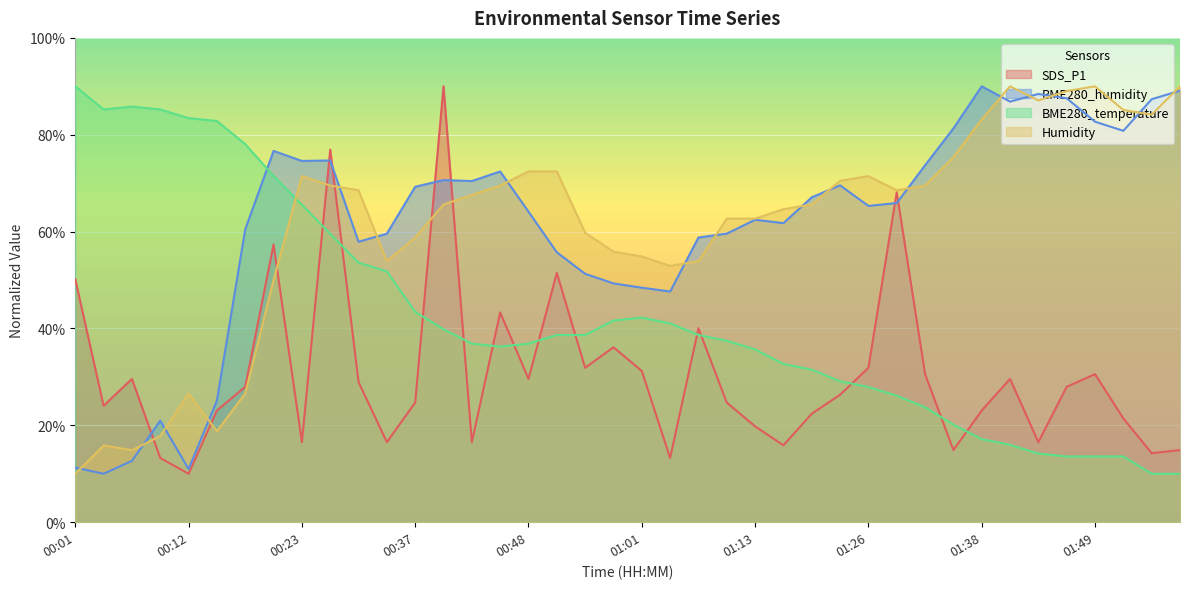

Reading left to right, extract all data points from this chart.

SDS_P1: 00:01=50.2	00:04=24.0	00:07=29.6	00:10=13.3	00:12=10.0	00:15=23.1	00:18=28.0	00:20=57.3	00:23=16.5	00:26=76.9	00:28=28.9	00:31=16.5	00:37=24.7	00:40=90.0	00:43=16.5	00:46=43.3	00:48=29.6	00:51=51.5	00:54=31.9	00:58=36.1	01:01=31.2	01:04=13.3	01:07=40.0	01:10=24.7	01:13=19.8	01:16=15.9	01:20=22.4	01:23=26.3	01:26=31.9	01:29=68.1	01:32=30.6	01:35=14.9	01:38=23.1	01:41=29.6	01:44=16.5	01:46=28.0	01:49=30.6	01:52=21.4	01:55=14.2	01:58=14.9
BME280_humidity: 00:01=11.3	00:04=10.0	00:07=12.7	00:10=21.0	00:12=11.0	00:15=25.1	00:18=60.5	00:20=76.7	00:23=74.6	00:26=74.7	00:28=57.9	00:31=59.6	00:37=69.3	00:40=70.6	00:43=70.4	00:46=72.4	00:48=64.1	00:51=55.7	00:54=51.3	00:58=49.3	01:01=48.4	01:04=47.6	01:07=58.8	01:10=59.6	01:13=62.4	01:16=61.8	01:20=67.1	01:23=69.6	01:26=65.3	01:29=65.9	01:32=73.7	01:35=81.3	01:38=90.0	01:41=86.8	01:44=88.4	01:46=87.5	01:49=82.7	01:52=80.8	01:55=87.3	01:58=89.1
BME280_temperature: 00:01=90.0	00:04=85.2	00:07=85.8	00:10=85.2	00:12=83.4	00:15=82.8	00:18=78.1	00:20=71.5	00:23=65.5	00:26=59.6	00:28=53.6	00:31=51.8	00:37=43.4	00:40=39.9	00:43=36.9	00:46=36.3	00:48=36.9	00:51=38.7	00:54=38.7	00:58=41.6	01:01=42.2	01:04=41.0	01:07=38.7	01:10=37.5	01:13=35.7	01:16=32.7	01:20=31.5	01:23=29.1	01:26=27.9	01:29=26.1	01:32=23.7	01:35=20.1	01:38=17.2	01:41=16.0	01:44=14.2	01:46=13.6	01:49=13.6	01:52=13.6	01:55=10.0	01:58=10.0
Humidity: 00:01=10.0	00:04=15.9	00:07=14.9	00:10=17.8	00:12=26.6	00:15=18.8	00:18=26.6	00:20=50.0	00:23=71.5	00:26=69.5	00:28=68.5	00:31=53.9	00:37=58.8	00:40=65.6	00:43=67.6	00:46=69.5	00:48=72.4	00:51=72.4	00:54=59.8	00:58=55.9	01:01=54.9	01:04=52.9	01:07=53.9	01:10=62.7	01:13=62.7	01:16=64.6	01:20=65.6	01:23=70.5	01:26=71.5	01:29=68.5	01:32=69.5	01:35=75.4	01:38=83.2	01:41=90.0	01:44=87.1	01:46=89.0	01:49=90.0	01:52=85.1	01:55=84.1	01:58=90.0